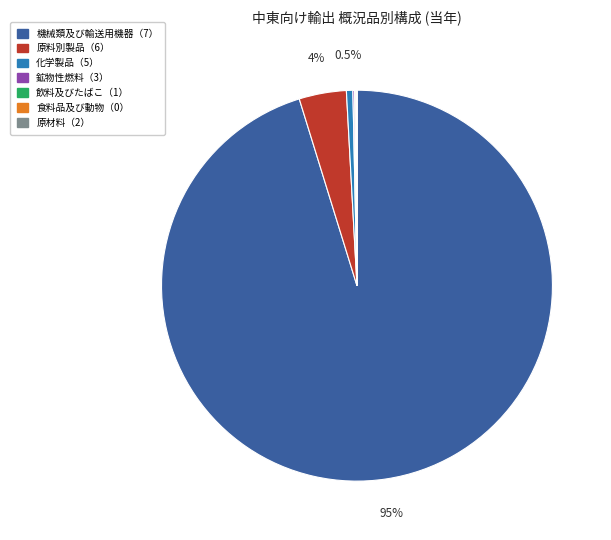

Does 機械類及び輸送用機器（7） account for over 50% of the chart?

Yes